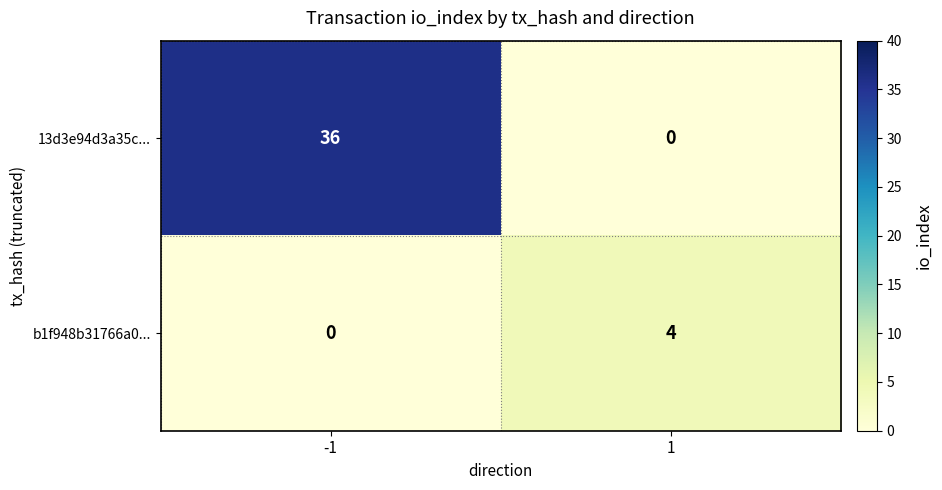

Is the value of b1f948b31766a0... at -1 greater than the value of 13d3e94d3a35c... at -1?

No